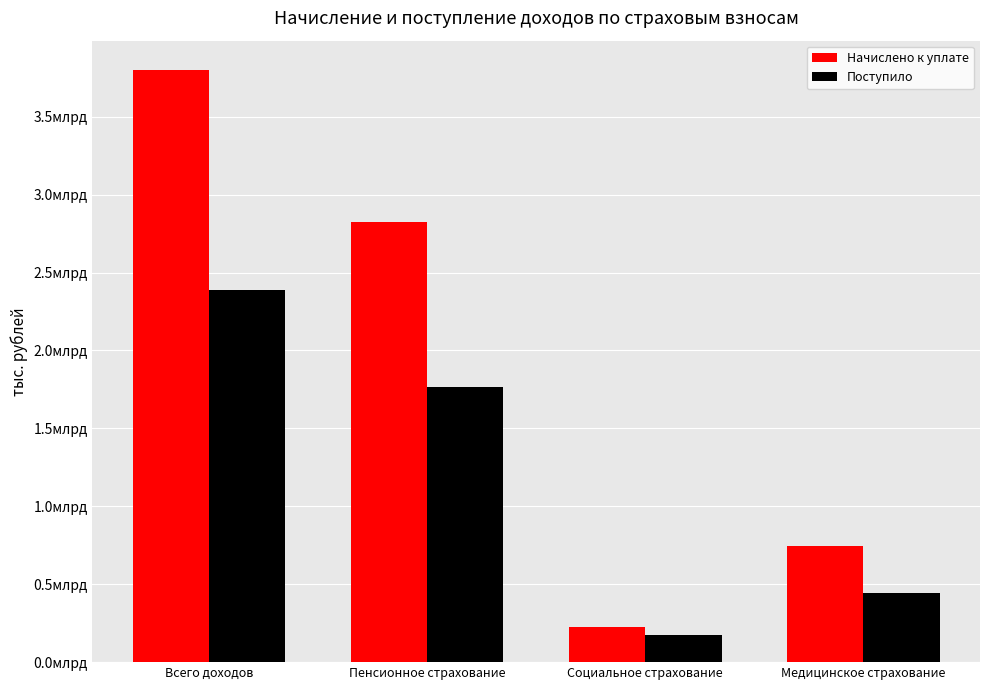

What is the label of the 3rd bar from the right?

Пенсионное страхование